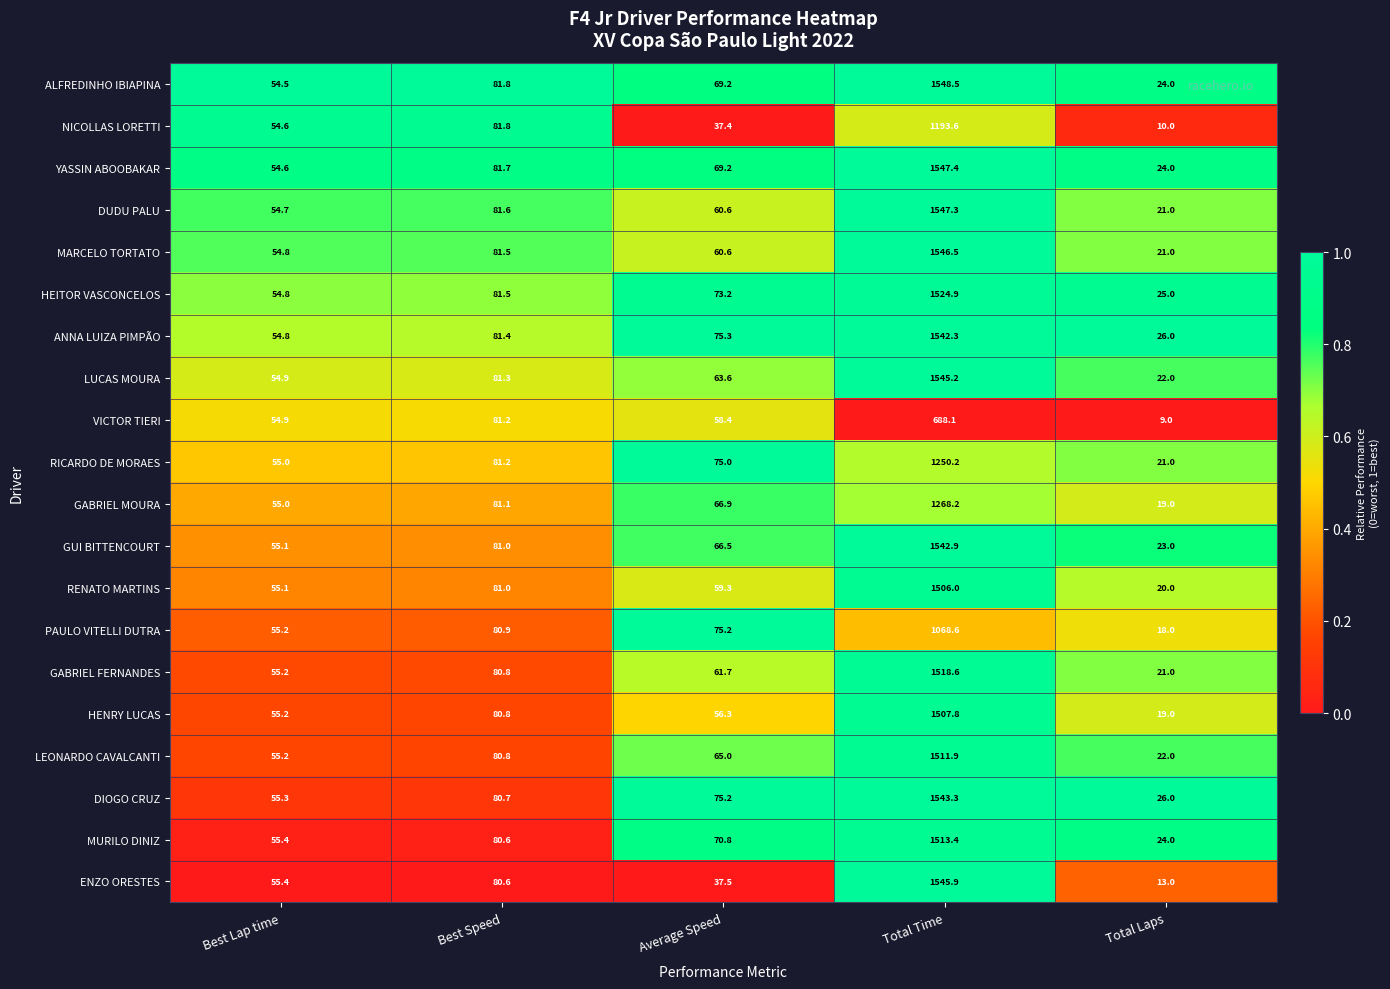

True or false: ANNA LUIZA PIMPÃO has a value of 75.3 at Average Speed.

True